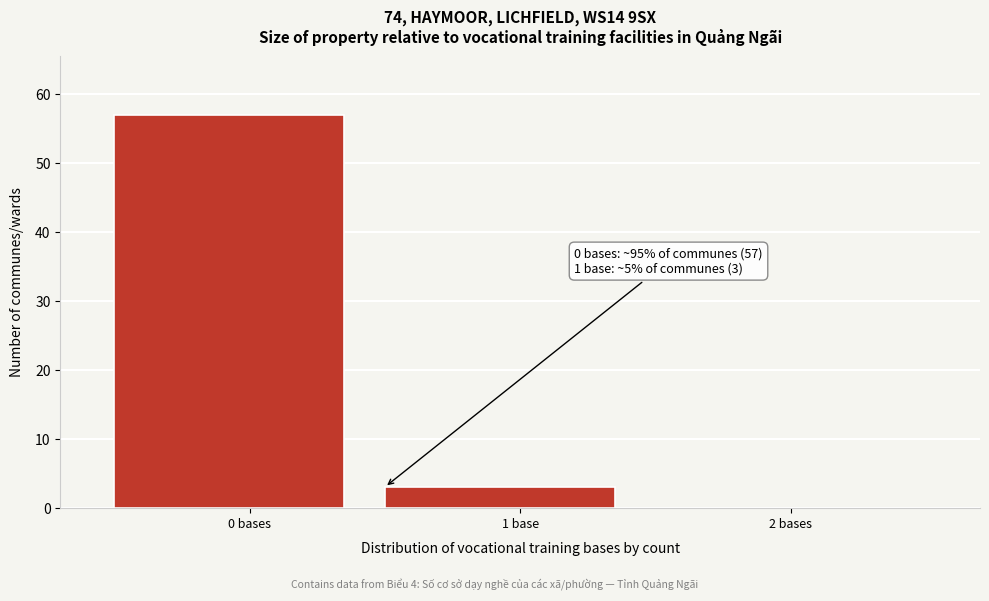

Reading right to left, what are all the values shown in this chart?

2 bases=0	1 base=3	0 bases=57